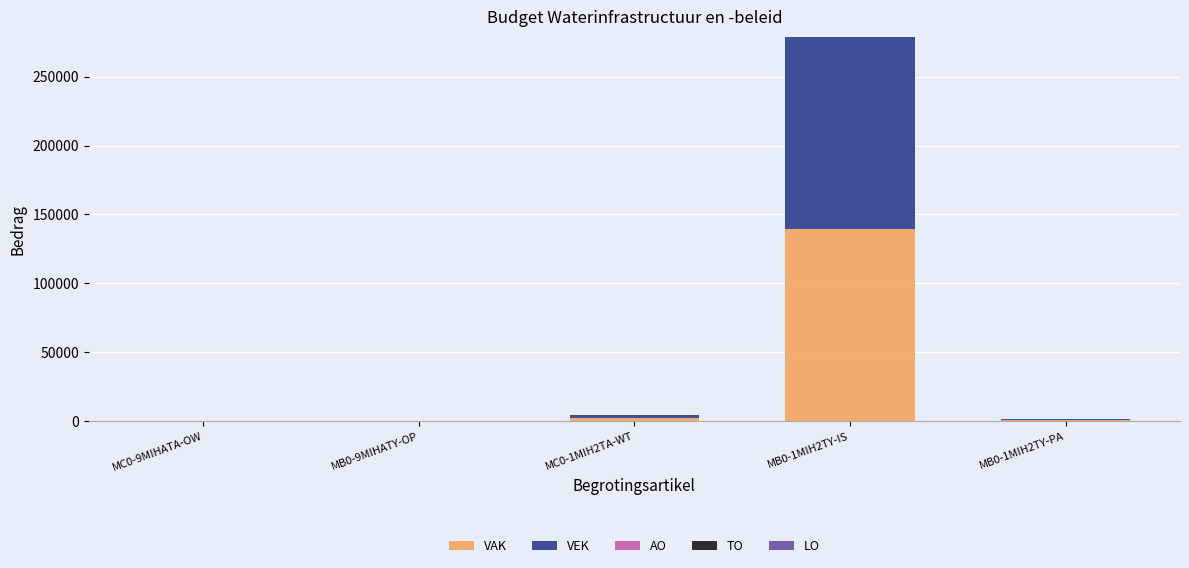

What is the maximum value for VAK?

139555